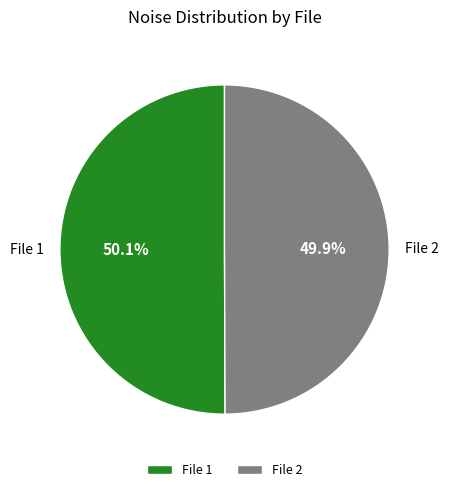

How many segments does this pie chart have?

2